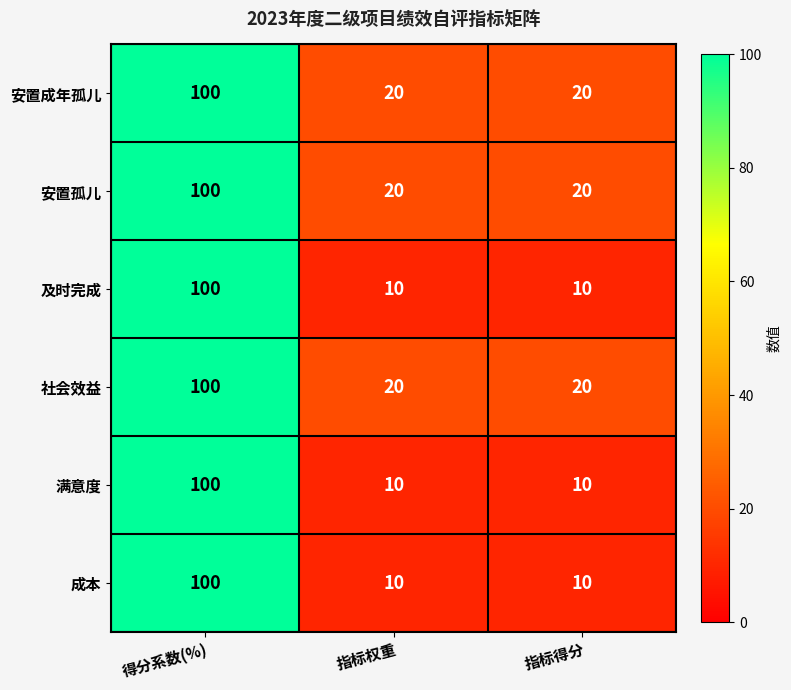

What is the highest value of the 安置孤儿 series?

100